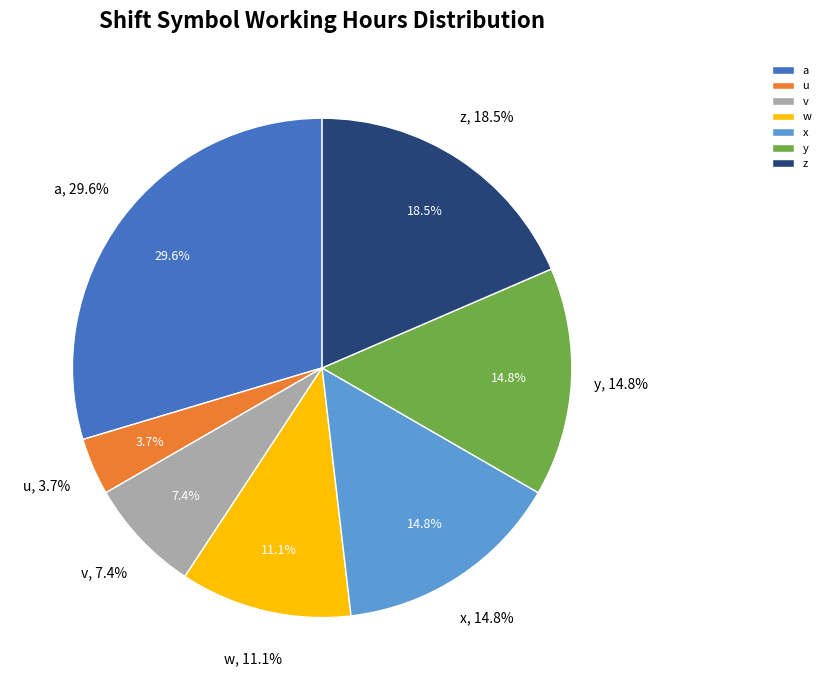

What is the ratio of the value at v to the value at a?

0.2